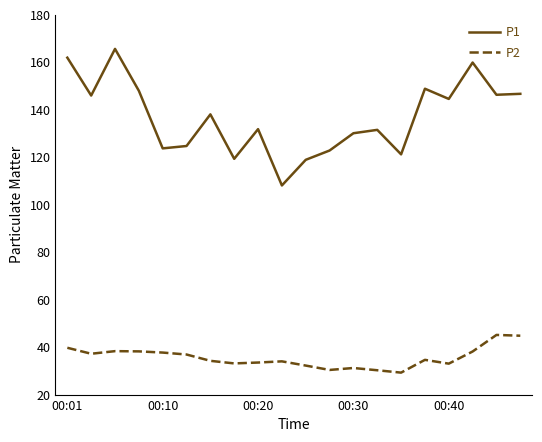

What is the average value of the P2 series?

35.6